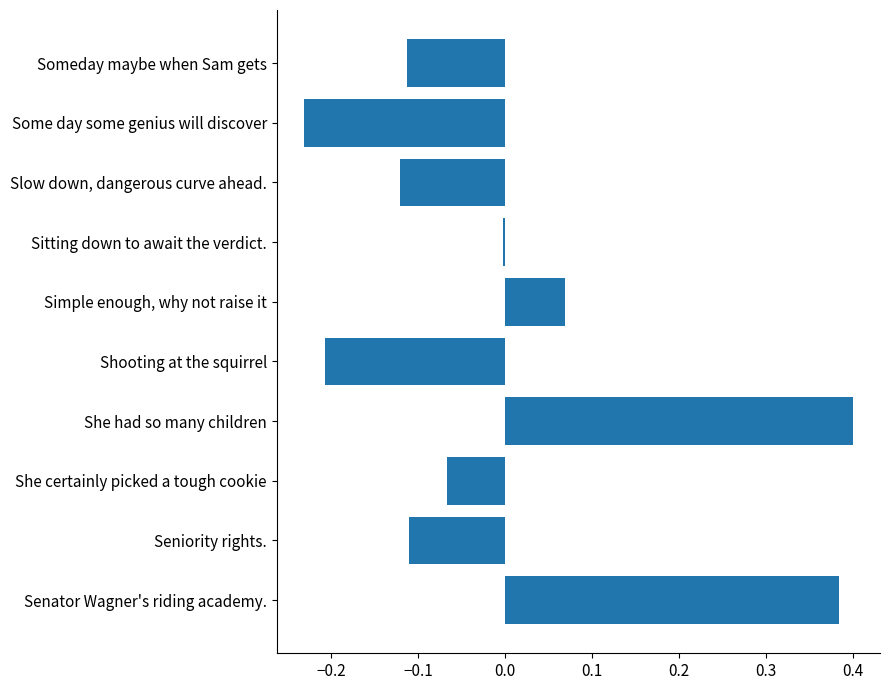

How many data points are less than 0?

7